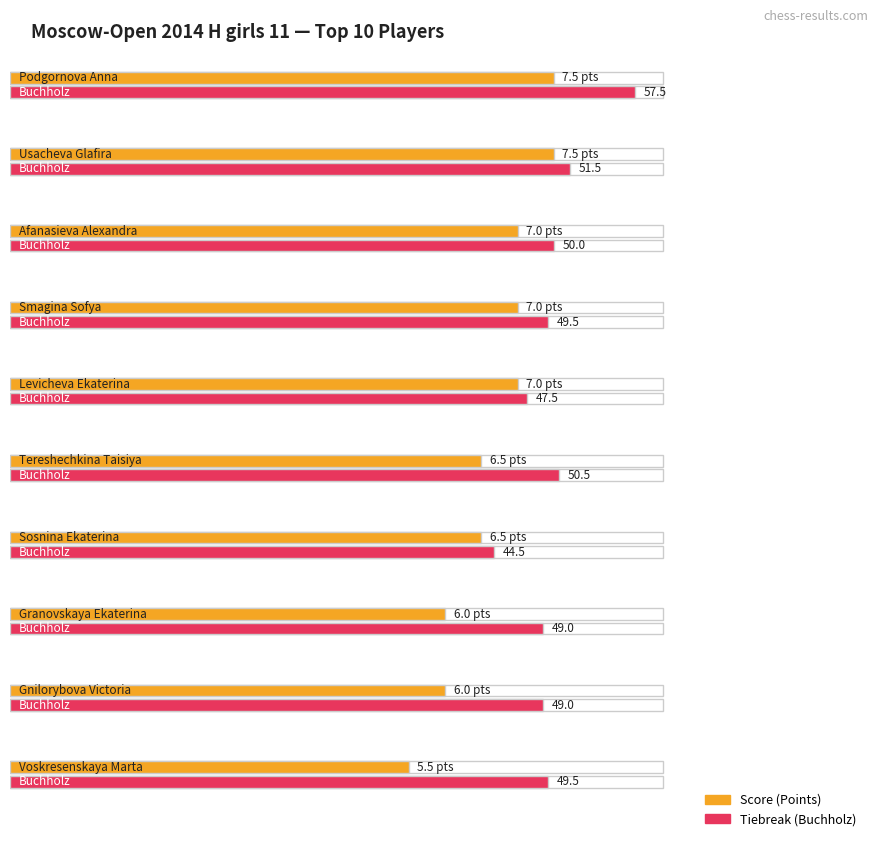

At how many categories does at least one series exceed 26?

10